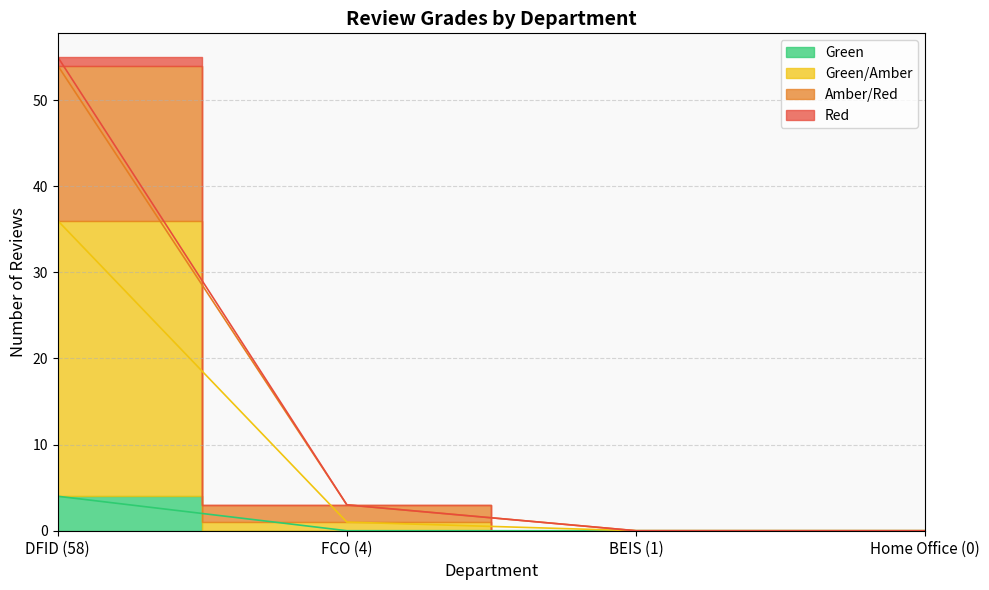

Rank the series by their maximum value, from highest to lowest.

Red, Amber/Red, Green/Amber, Green